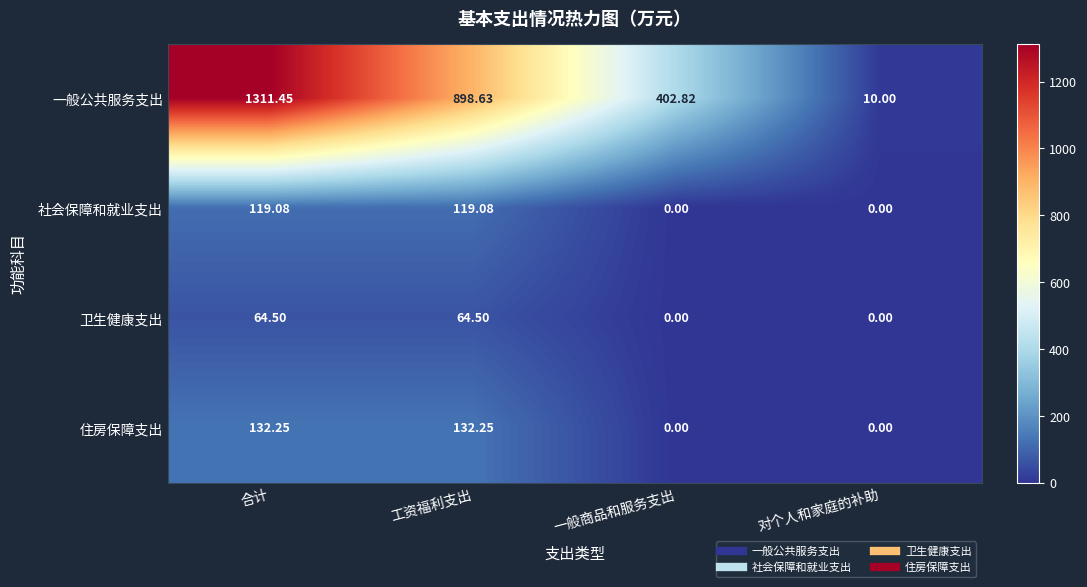

Which series has the largest range (max minus min)?

一般公共服务支出